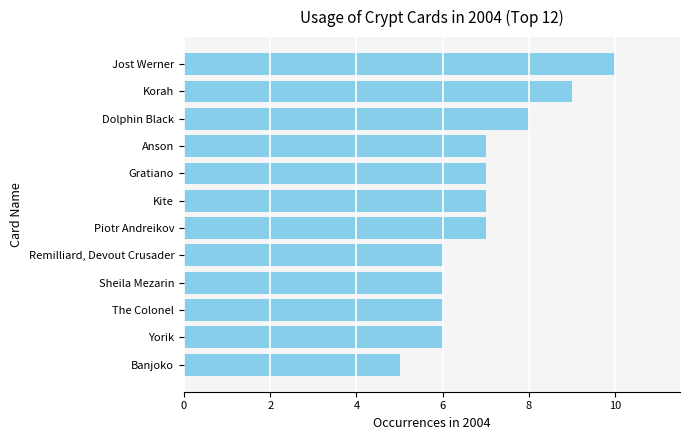

Reading top to bottom, list all the values displayed in this chart.

Jost Werner=10	Korah=9	Dolphin Black=8	Anson=7	Gratiano=7	Kite=7	Piotr Andreikov=7	Remilliard, Devout Crusader=6	Sheila Mezarin=6	The Colonel=6	Yorik=6	Banjoko=5